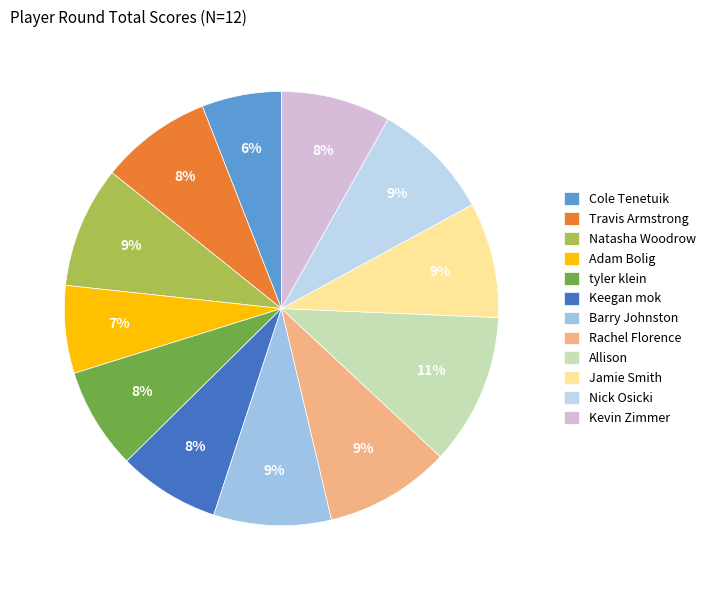

Approximately how many times larger is the value at tyler klein compared to Kevin Zimmer?

0.9